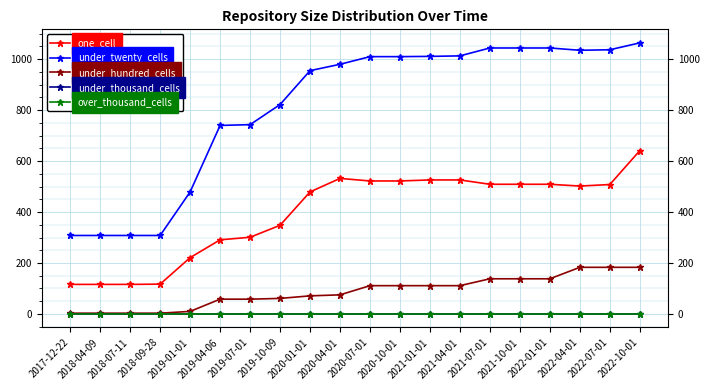

Does the chart have visible grid lines?

Yes